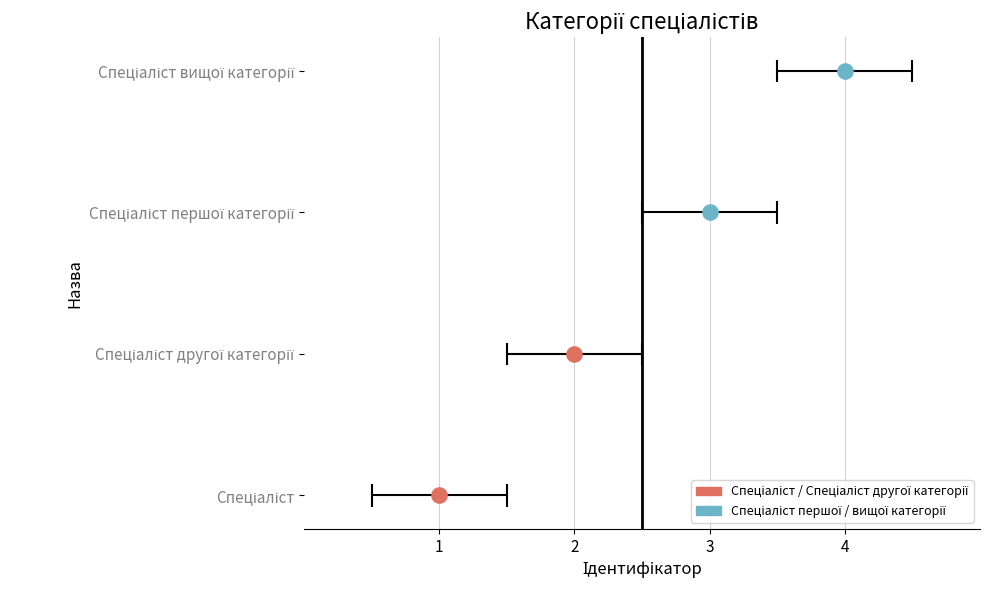

What is the change in value from Спеціаліст другої категорії to Спеціаліст першої категорії?

+1